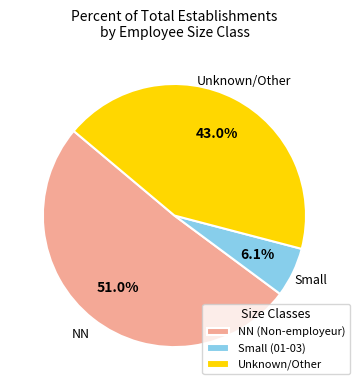

Which slice is the smallest?

Small (01-03)